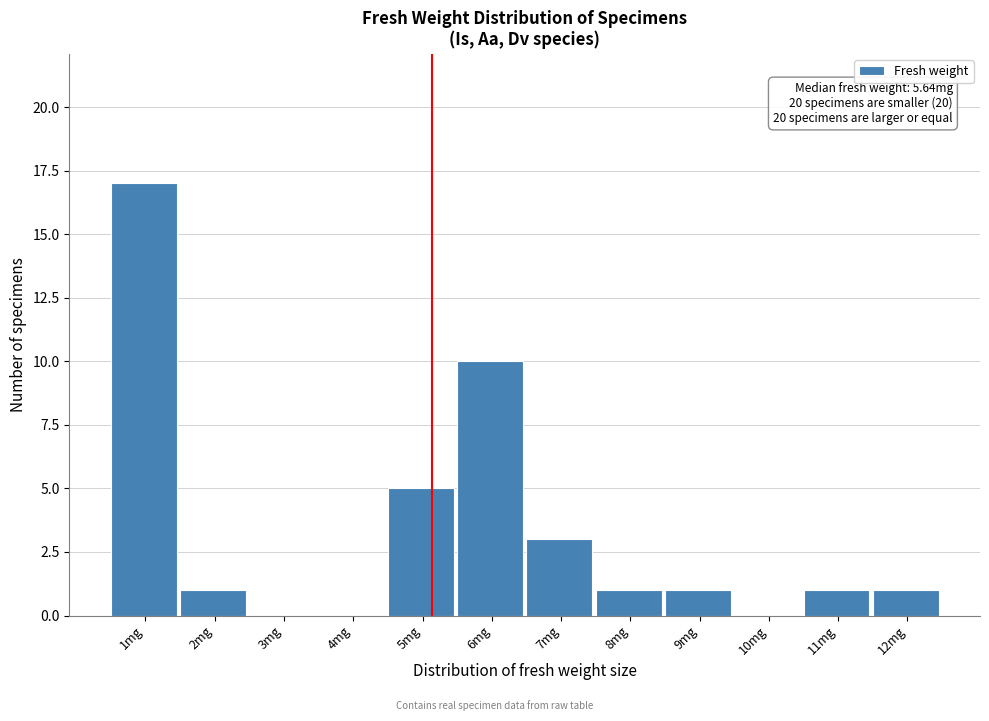

Reading left to right, transcribe all the data shown in this chart.

1mg=17	2mg=1	3mg=0	4mg=0	5mg=5	6mg=10	7mg=3	8mg=1	9mg=1	10mg=0	11mg=1	12mg=1